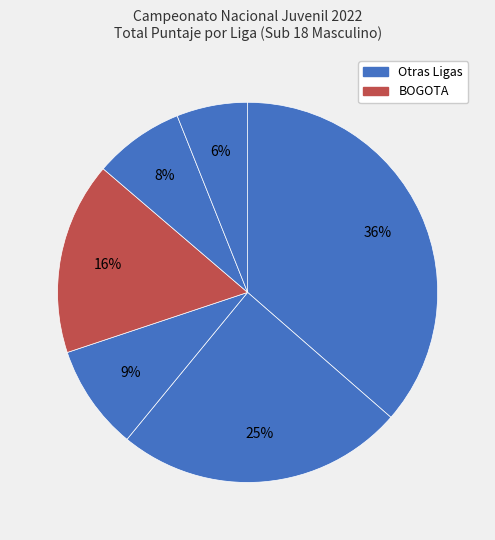

How many segments does this pie chart have?

6